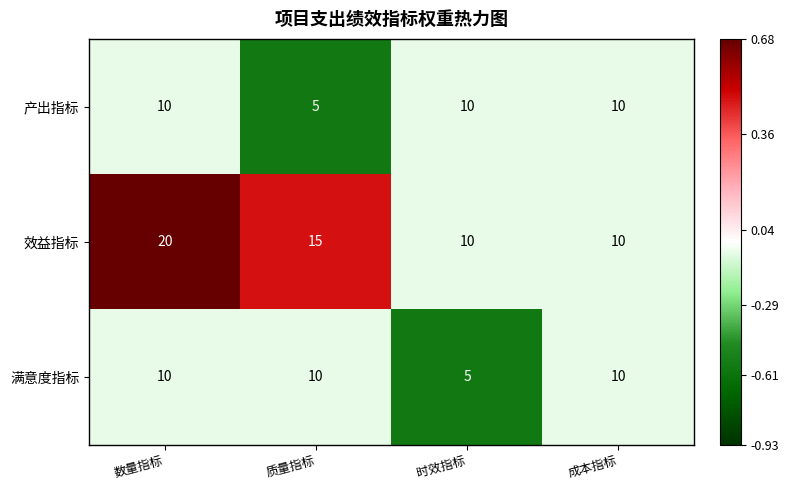

The 产出指标 series shows 10 at 时效指标. True or false?

True